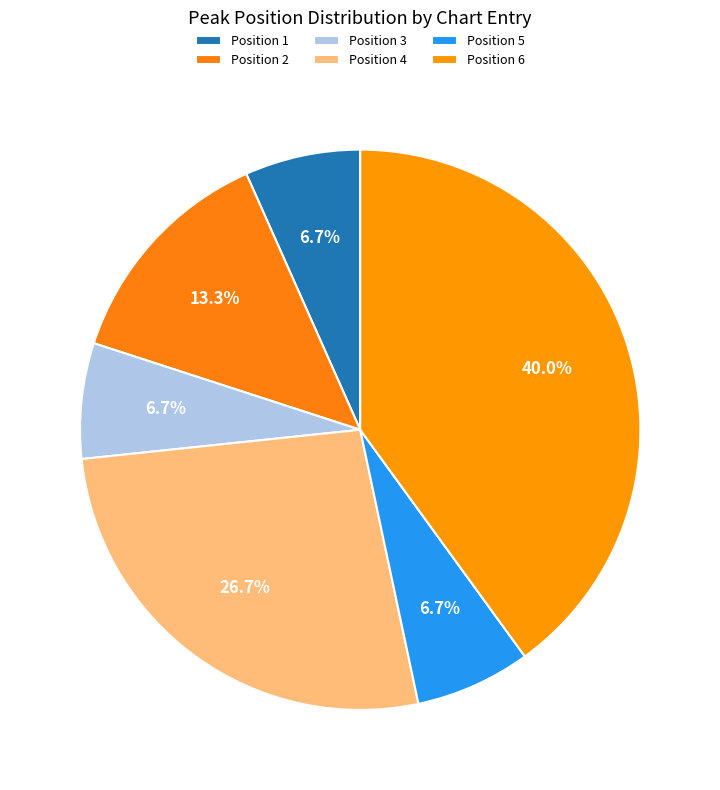

Rank the categories by value from highest to lowest.

6, 4, 2, 1, 3, 5